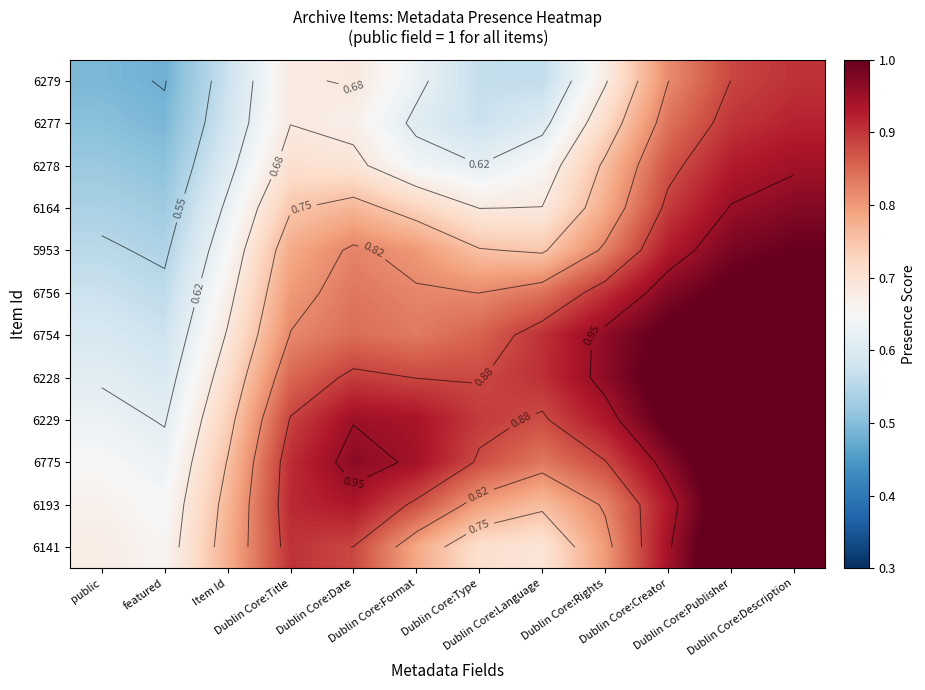

List the labels in order of 6279 value, largest first.

Dublin Core:Description, Dublin Core:Publisher, Dublin Core:Creator, Dublin Core:Date, Dublin Core:Title, Dublin Core:Rights, Dublin Core:Format, Item Id, Dublin Core:Type, Dublin Core:Language, public, featured